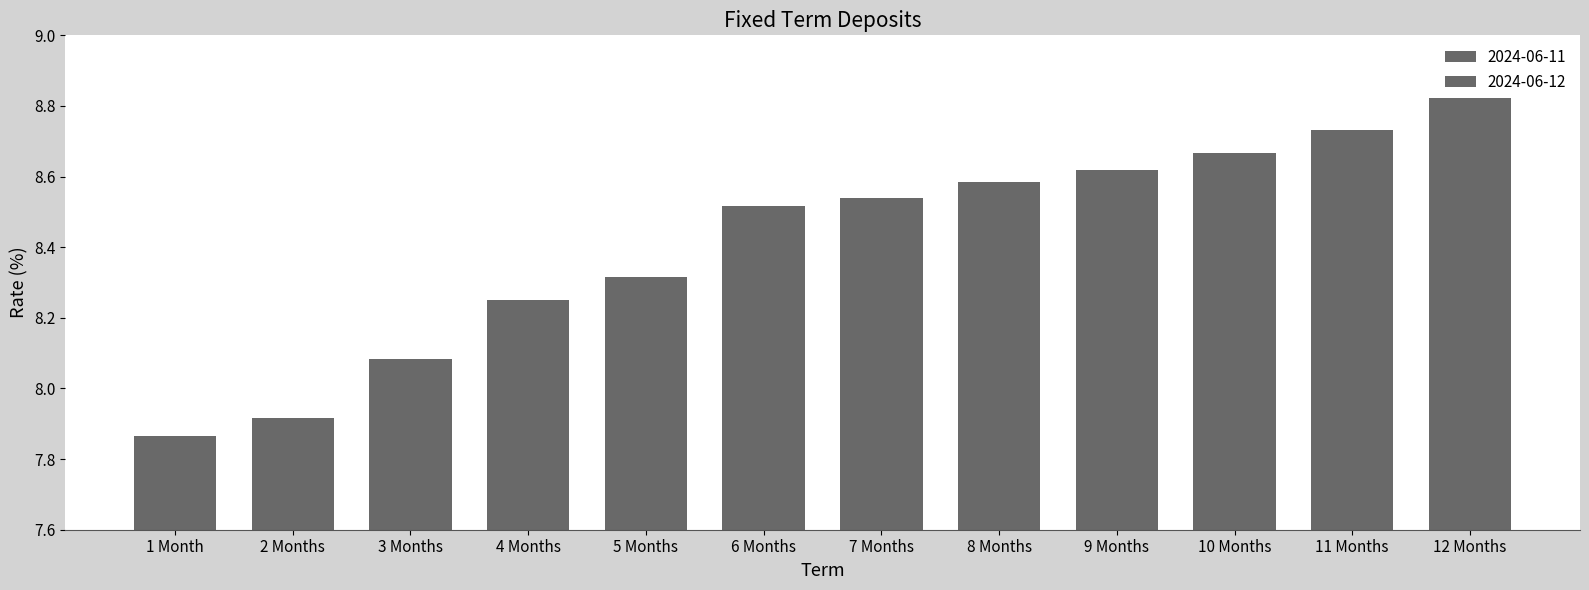

How many groups of bars are there?

12